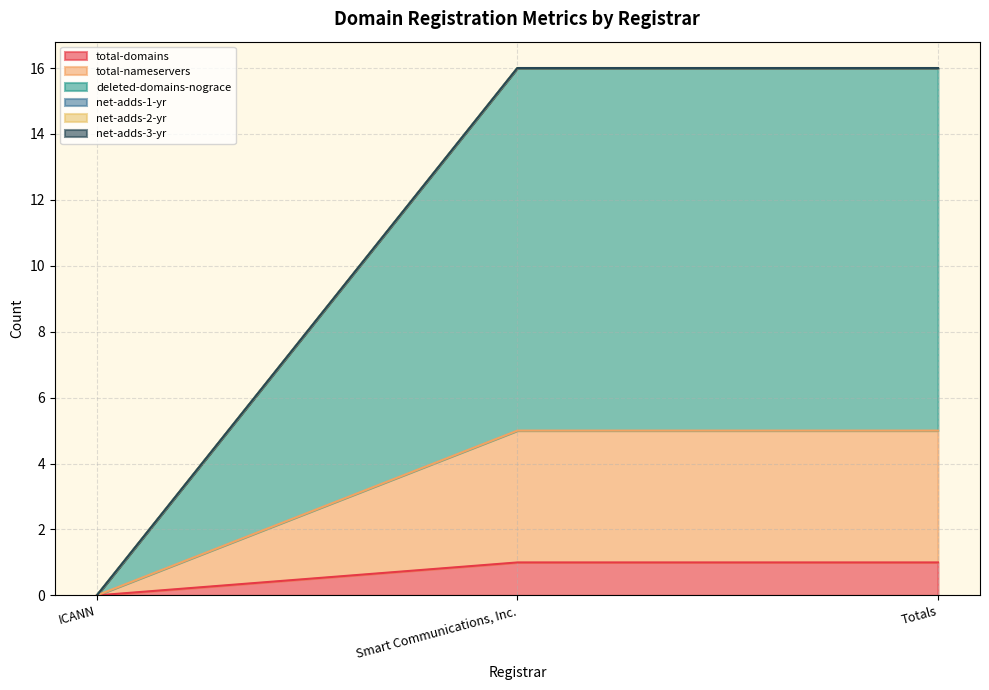

The total-nameservers series shows 0 at ICANN. True or false?

True